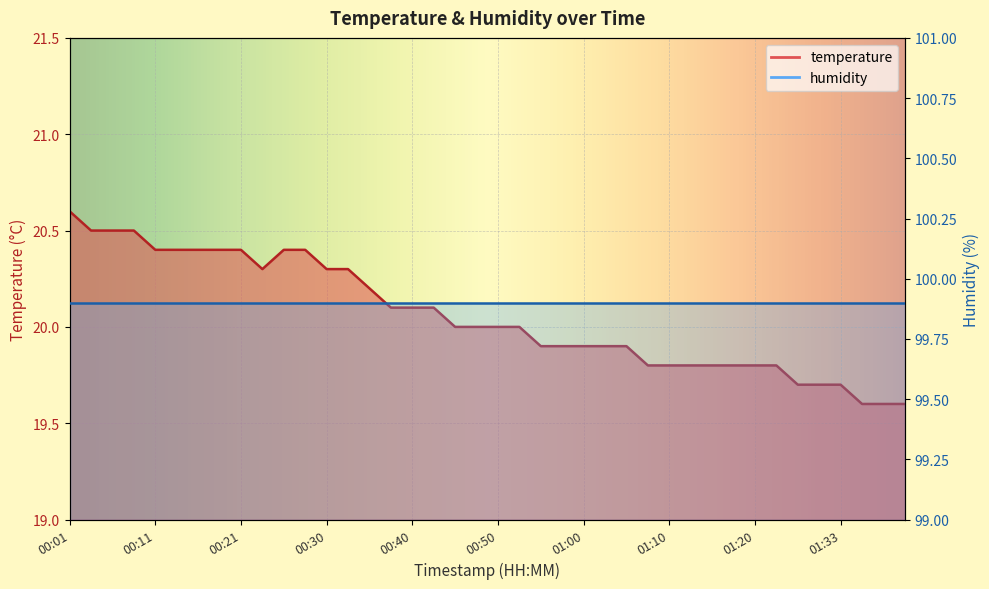

Between 00:45 and 01:44, which is larger?

00:45